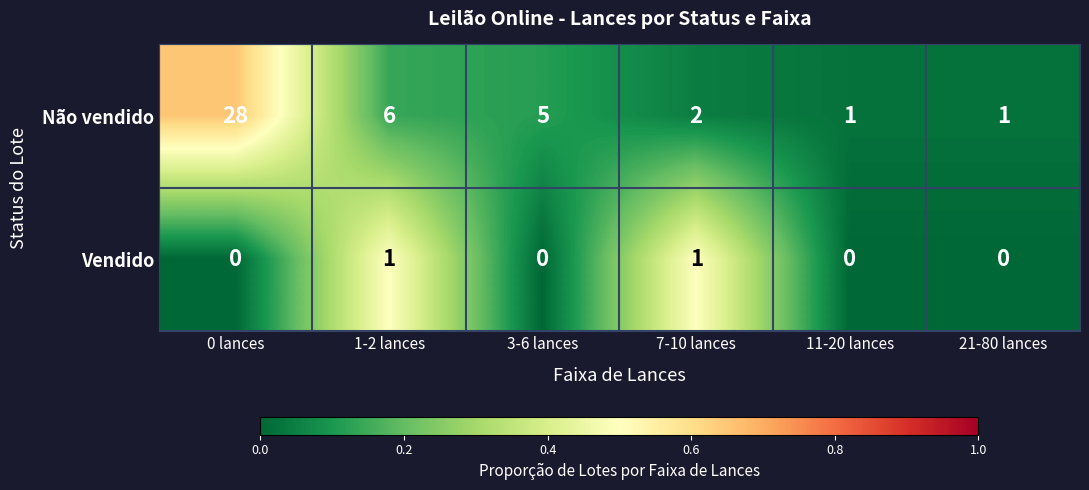

Reading left to right, transcribe all the data shown in this chart.

Não vendido: 0 lances=28	1-2 lances=6	3-6 lances=5	7-10 lances=2	11-20 lances=1	21-80 lances=1
Vendido: 0 lances=0	1-2 lances=1	3-6 lances=0	7-10 lances=1	11-20 lances=0	21-80 lances=0